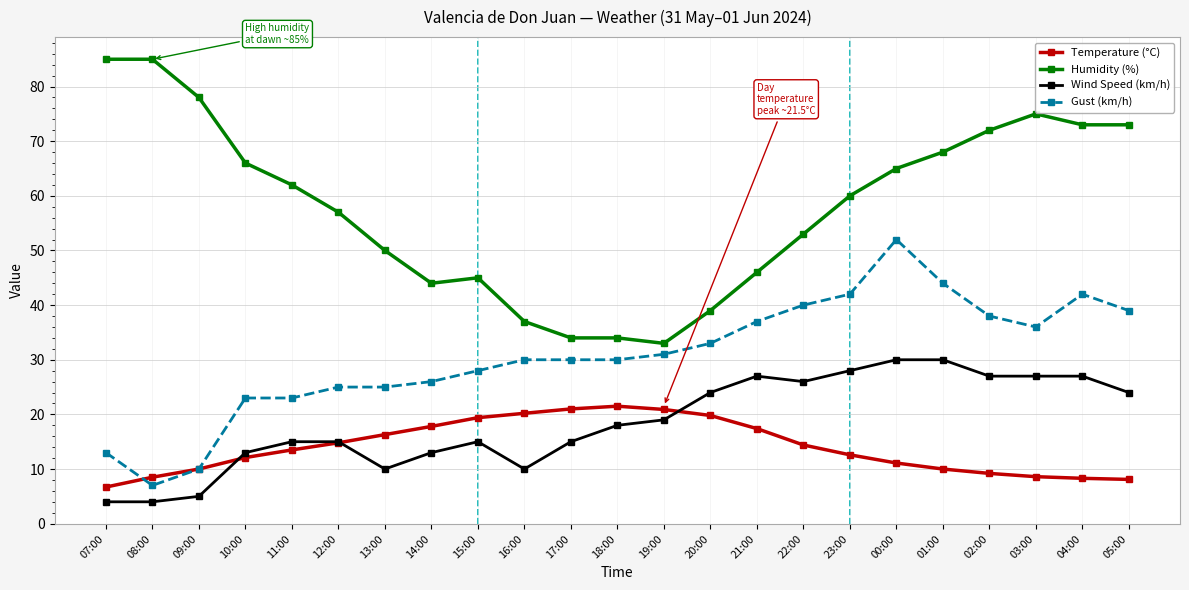

The value of Humidity (%) at 07:00 is 85.0. True or false?

True